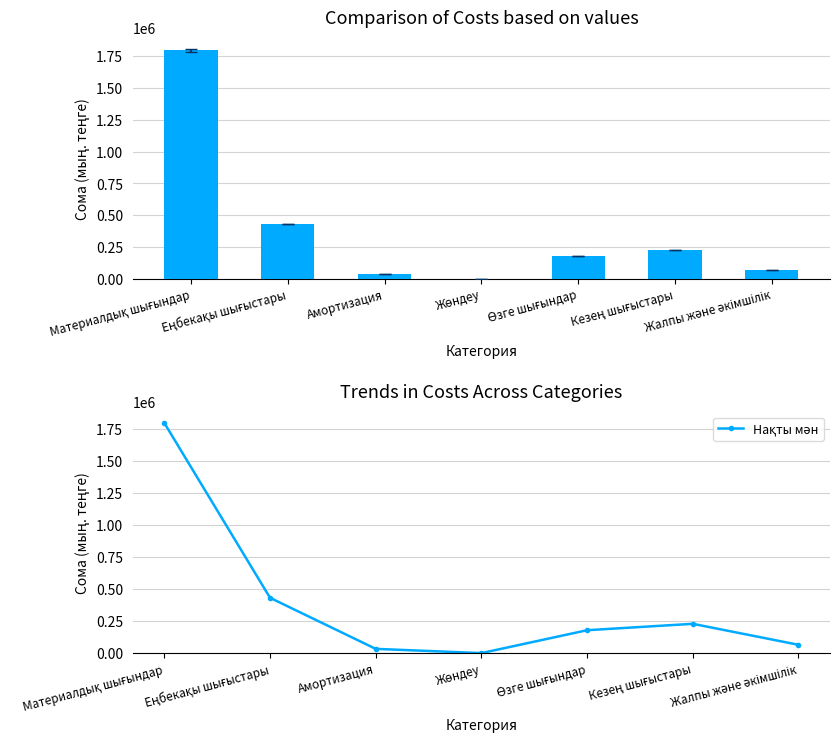

At Еңбекақы шығыстары, list the series in order from largest to smallest.

Нақты қалып (мың.теңге), Нақты мән